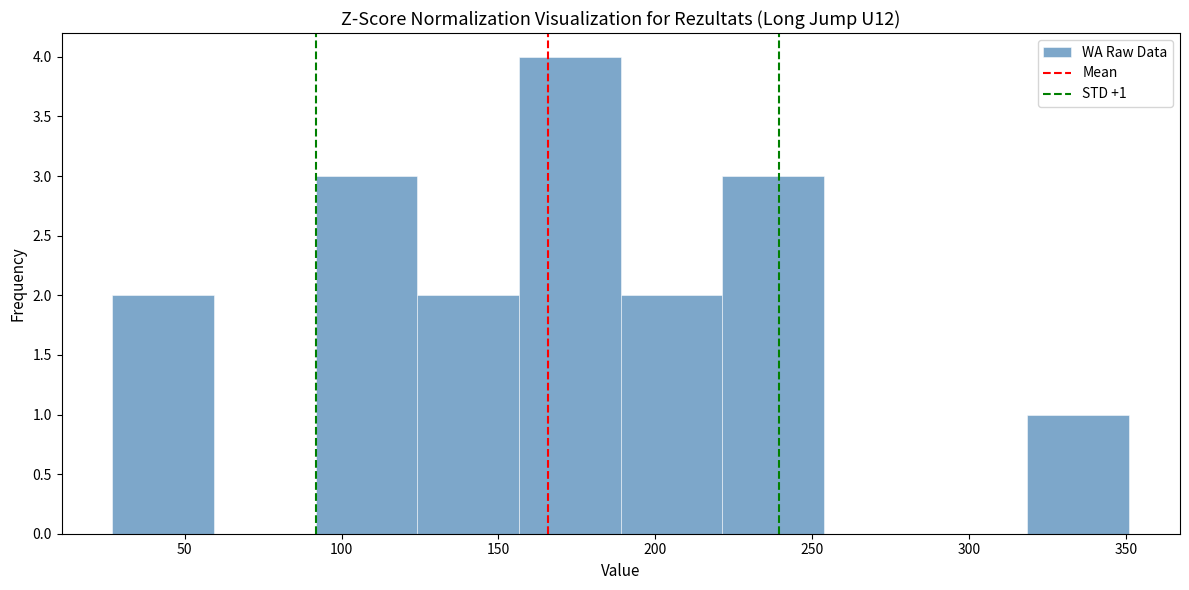

Over which range of the x-axis is the bar tallest?

155 to 190